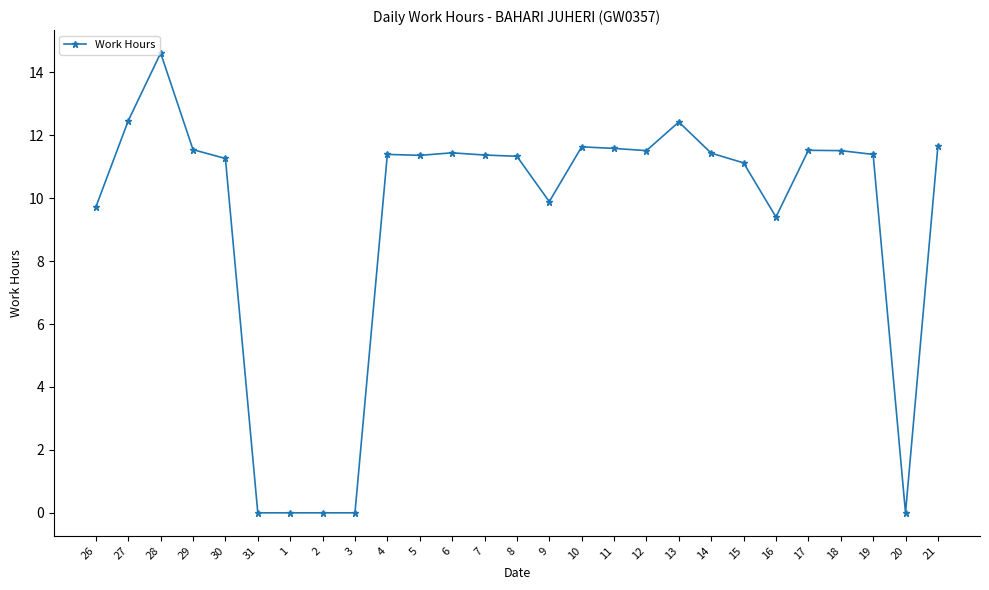

What is the ratio of the value at 4 to the value at 15?

1.0